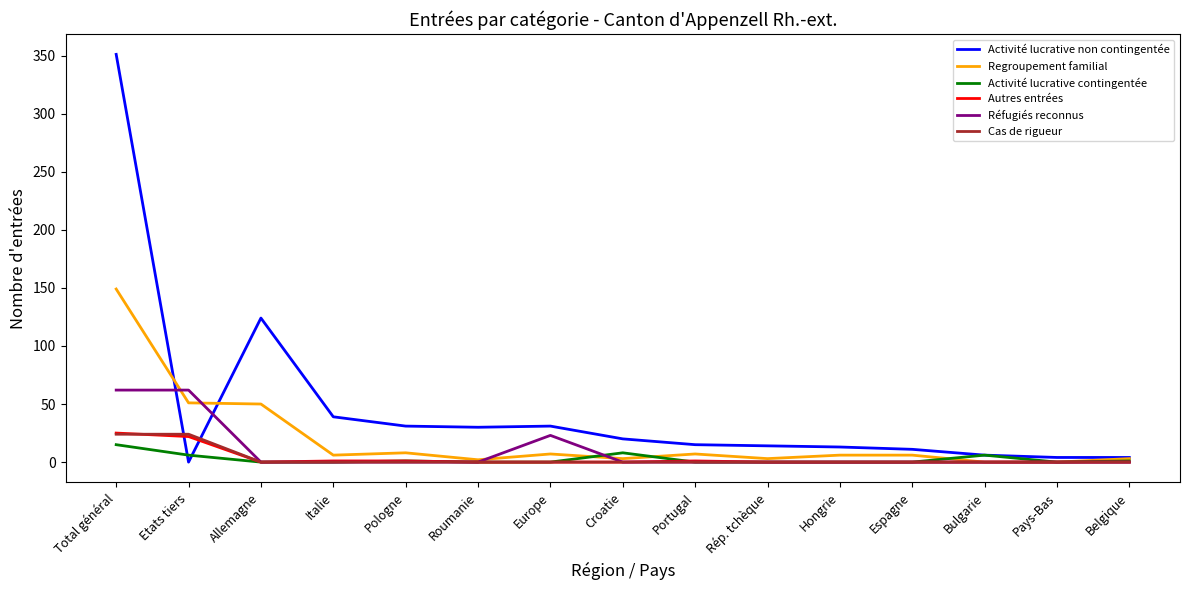

The Activité lucrative contingentée series shows 0 at Espagne. True or false?

True